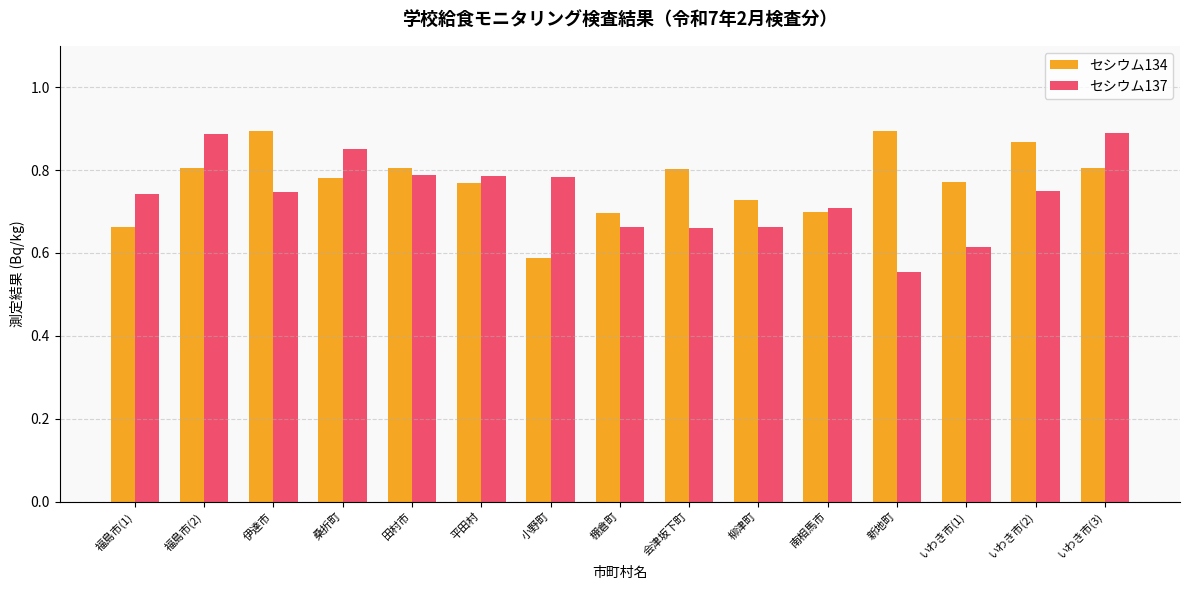

What is the sum of all セシウム134 values?

11.6